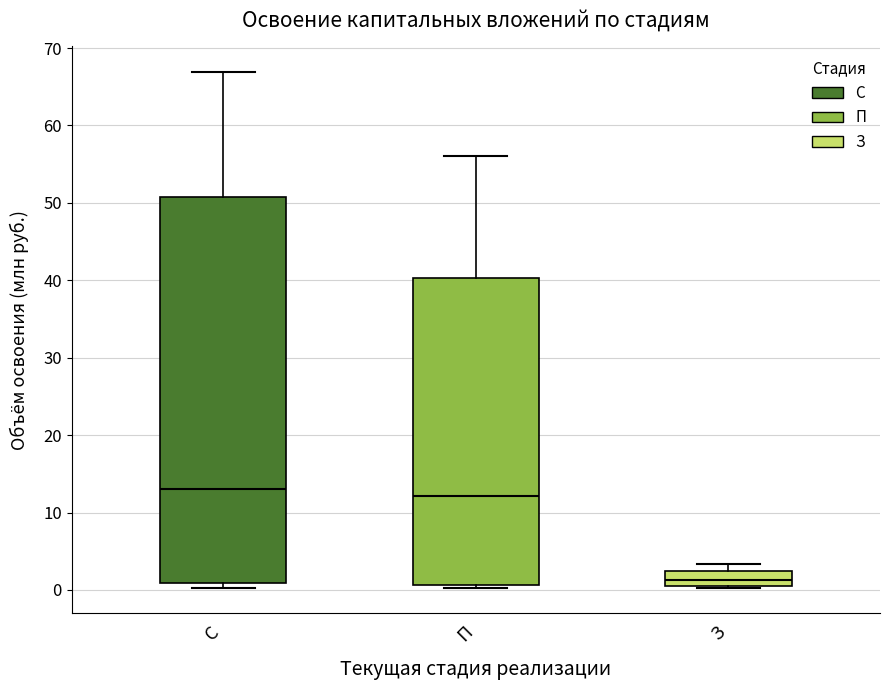

Which box has the lowest median line?

З